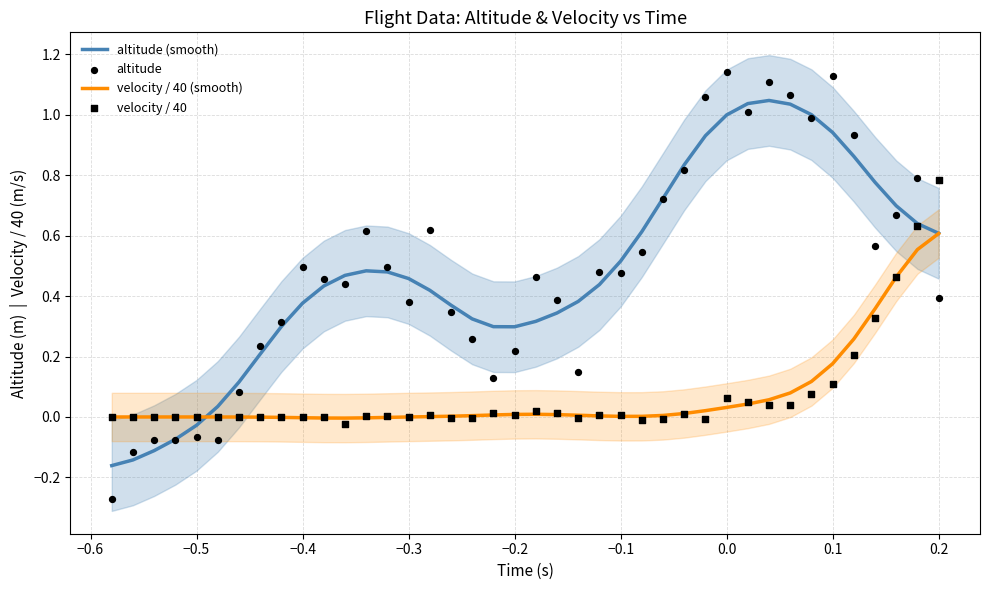

Which series contains the highest Y value?

altitude